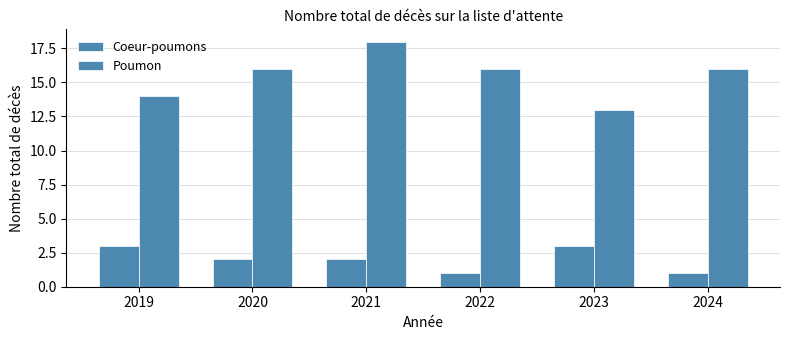

Count the number of categories in the chart.

6